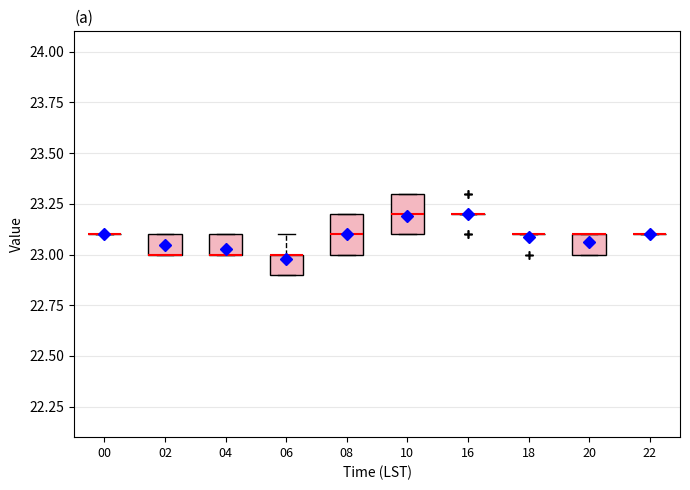

Reading left to right, transcribe this box plot: for each box, give where its median line is, the range the box spans, and where its two whiskers end, as read against the y-axis. The values are not printed on the chart, so give them approximately, as read against the axis.

00: box collapsed to a line at 23.1, whiskers 23.1 to 23.1
02: median 23.0 (drawn on the box's lower edge), box 23.0 to 23.1, whiskers 23.0 to 23.1
04: median 23.0 (drawn on the box's lower edge), box 23.0 to 23.1, whiskers 23.0 to 23.1
06: median 23.0 (drawn on the box's upper edge), box 22.9 to 23.0, whiskers 22.9 to 23.1
08: median 23.1, box 23.0 to 23.2, whiskers 23.0 to 23.2
10: median 23.2, box 23.1 to 23.3, whiskers 23.1 to 23.3
16: box collapsed to a line at 23.2, whiskers 23.2 to 23.2
18: box collapsed to a line at 23.1, whiskers 23.1 to 23.1
20: median 23.1 (drawn on the box's upper edge), box 23.0 to 23.1, whiskers 23.0 to 23.1
22: box collapsed to a line at 23.1, whiskers 23.1 to 23.1